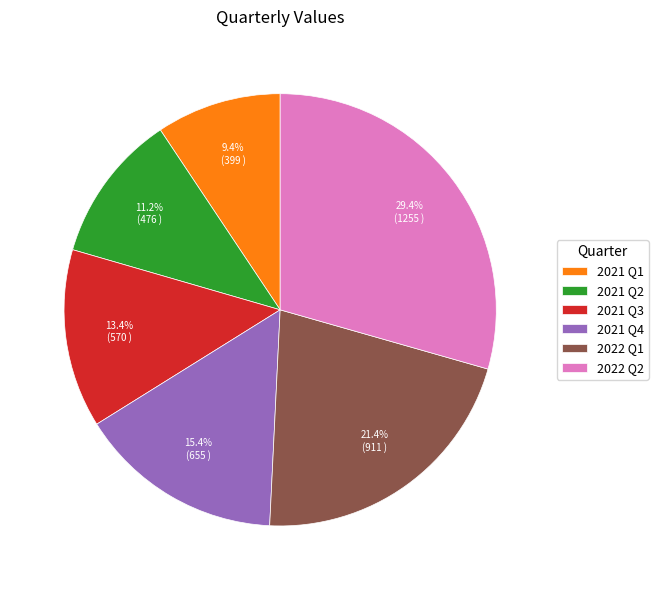

Is it true that 2021 Q4 is 29% of the pie?

False